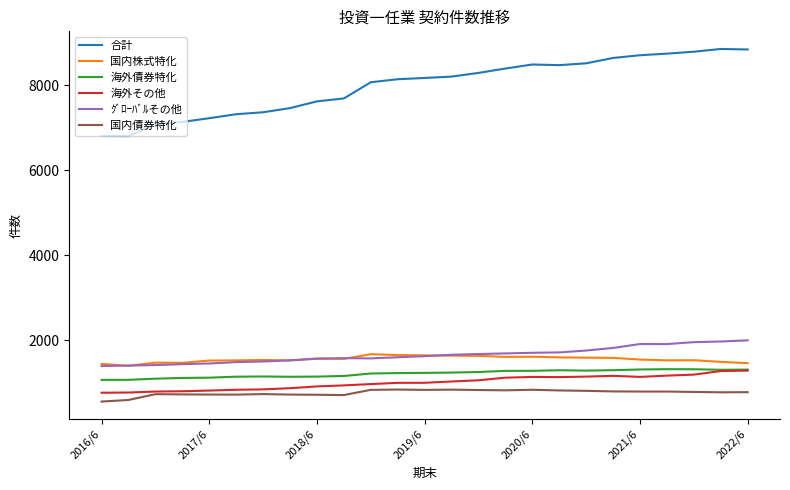

True or false: 海外債券特化 and ｸﾞﾛｰﾊﾞﾙその他 intersect in this chart.

False